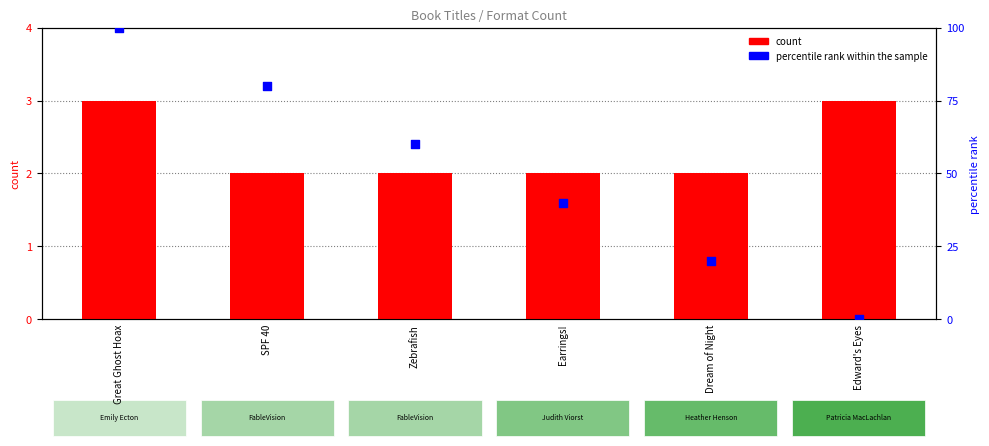

Is the value of count at Earrings! greater than the value of percentile rank within the sample at Edward's Eyes?

Yes